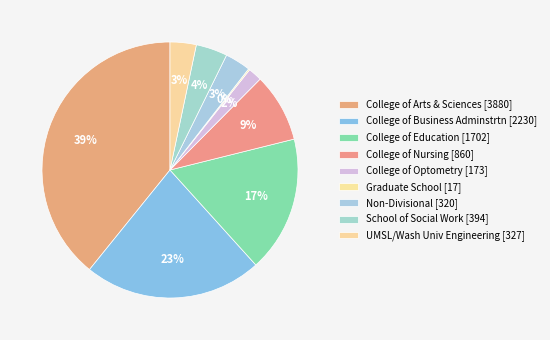

To the nearest percent, what is the average slice percentage?

11%